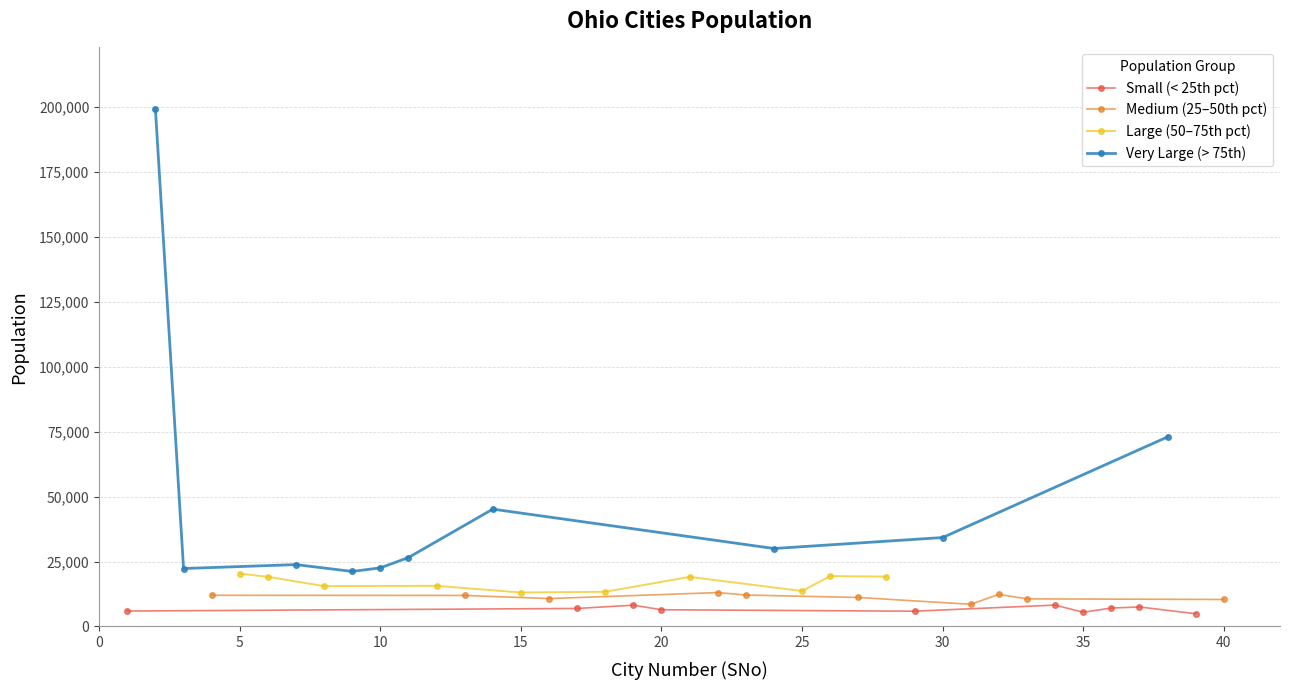

Which series has the largest total across all categories?

Very Large (> 75th)